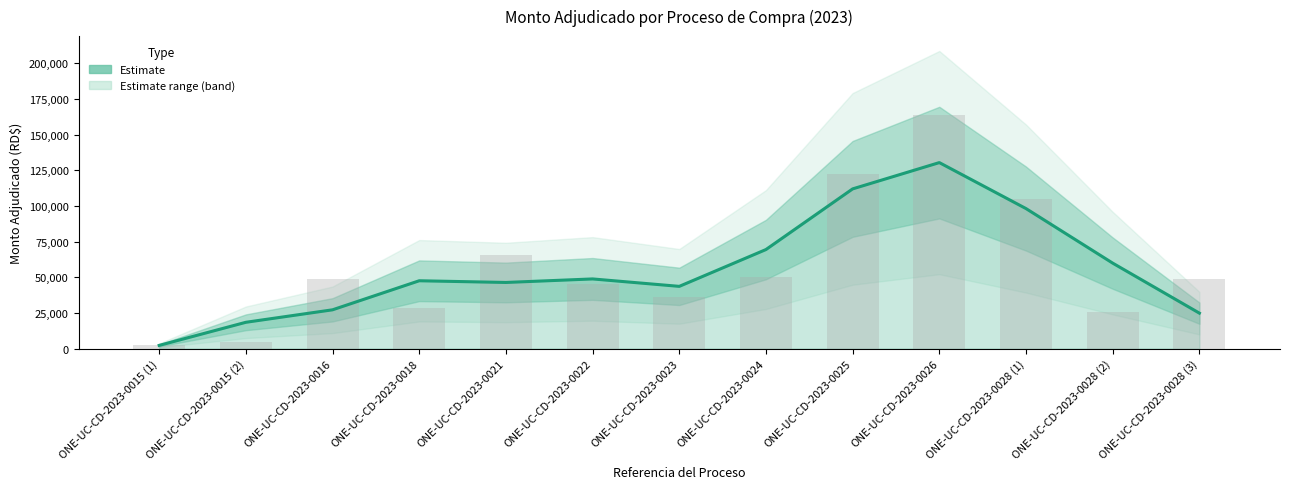

List the labels in order of value, largest first.

ONE-UC-CD-2023-0026, ONE-UC-CD-2023-0025, ONE-UC-CD-2023-0028 (1), ONE-UC-CD-2023-0024, ONE-UC-CD-2023-0028 (2), ONE-UC-CD-2023-0022, ONE-UC-CD-2023-0018, ONE-UC-CD-2023-0021, ONE-UC-CD-2023-0023, ONE-UC-CD-2023-0016, ONE-UC-CD-2023-0028 (3), ONE-UC-CD-2023-0015 (2), ONE-UC-CD-2023-0015 (1)